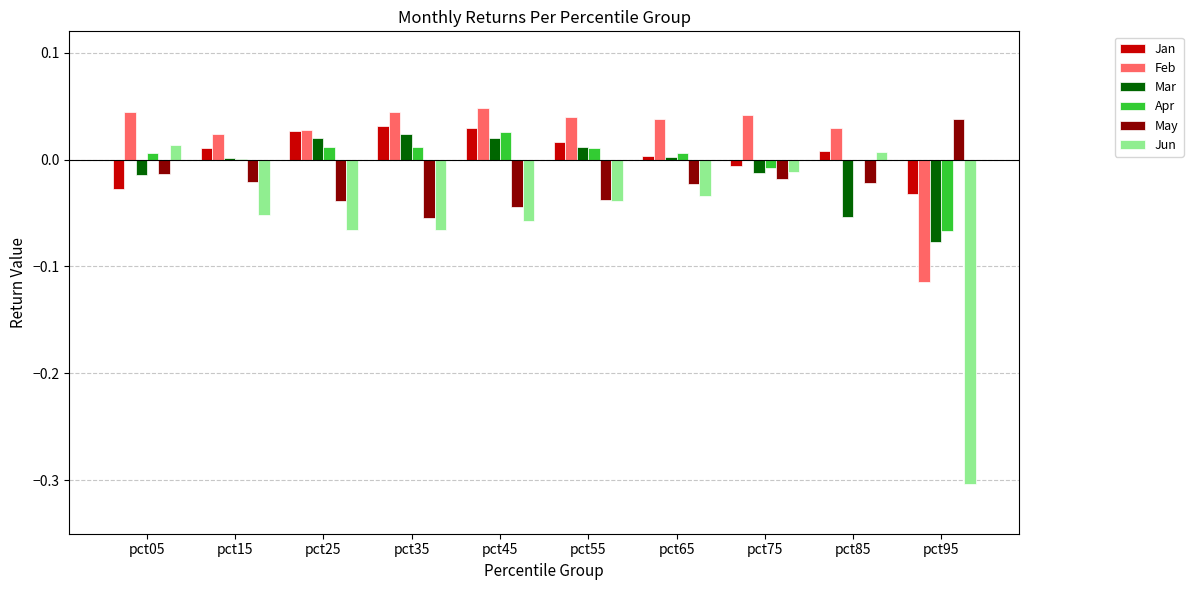

The value of Jan at pct85 is 0.0. True or false?

True